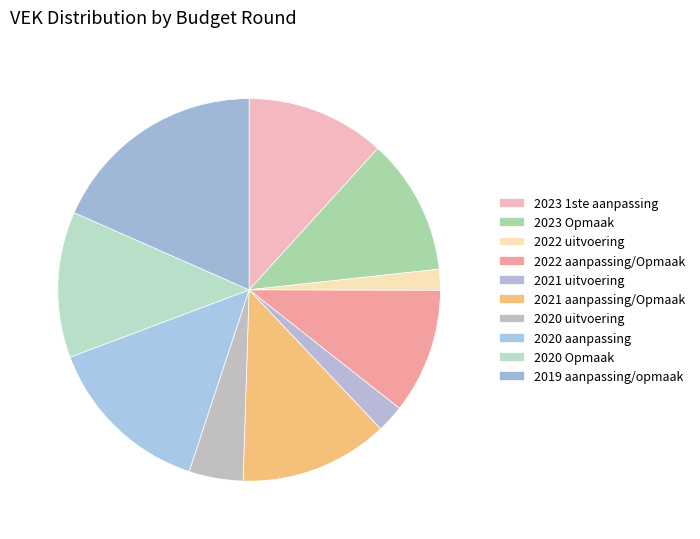

How many segments does this pie chart have?

10